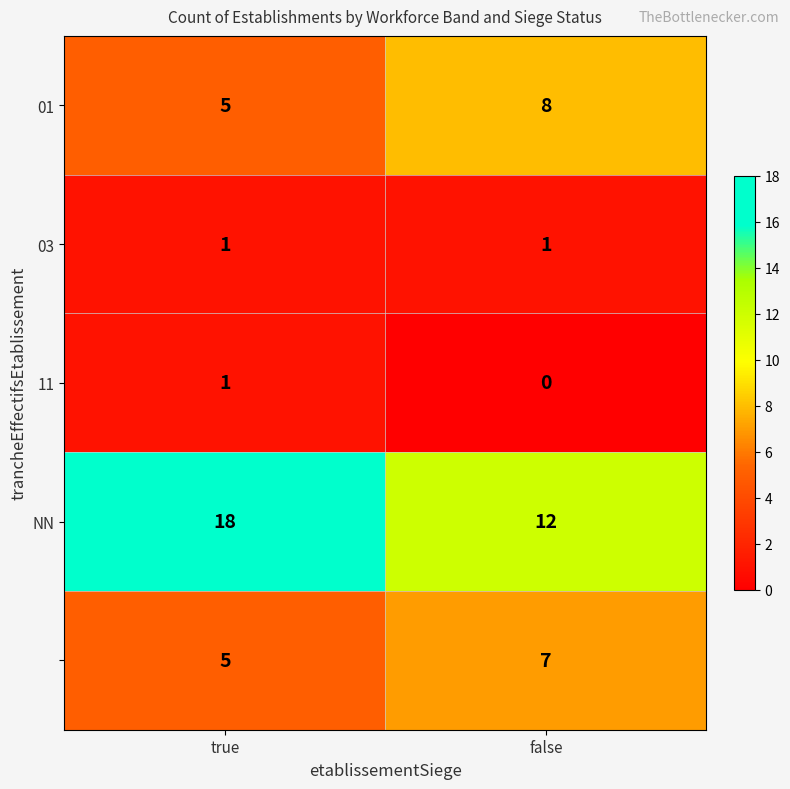

At which category is the sum across all series the highest?

true